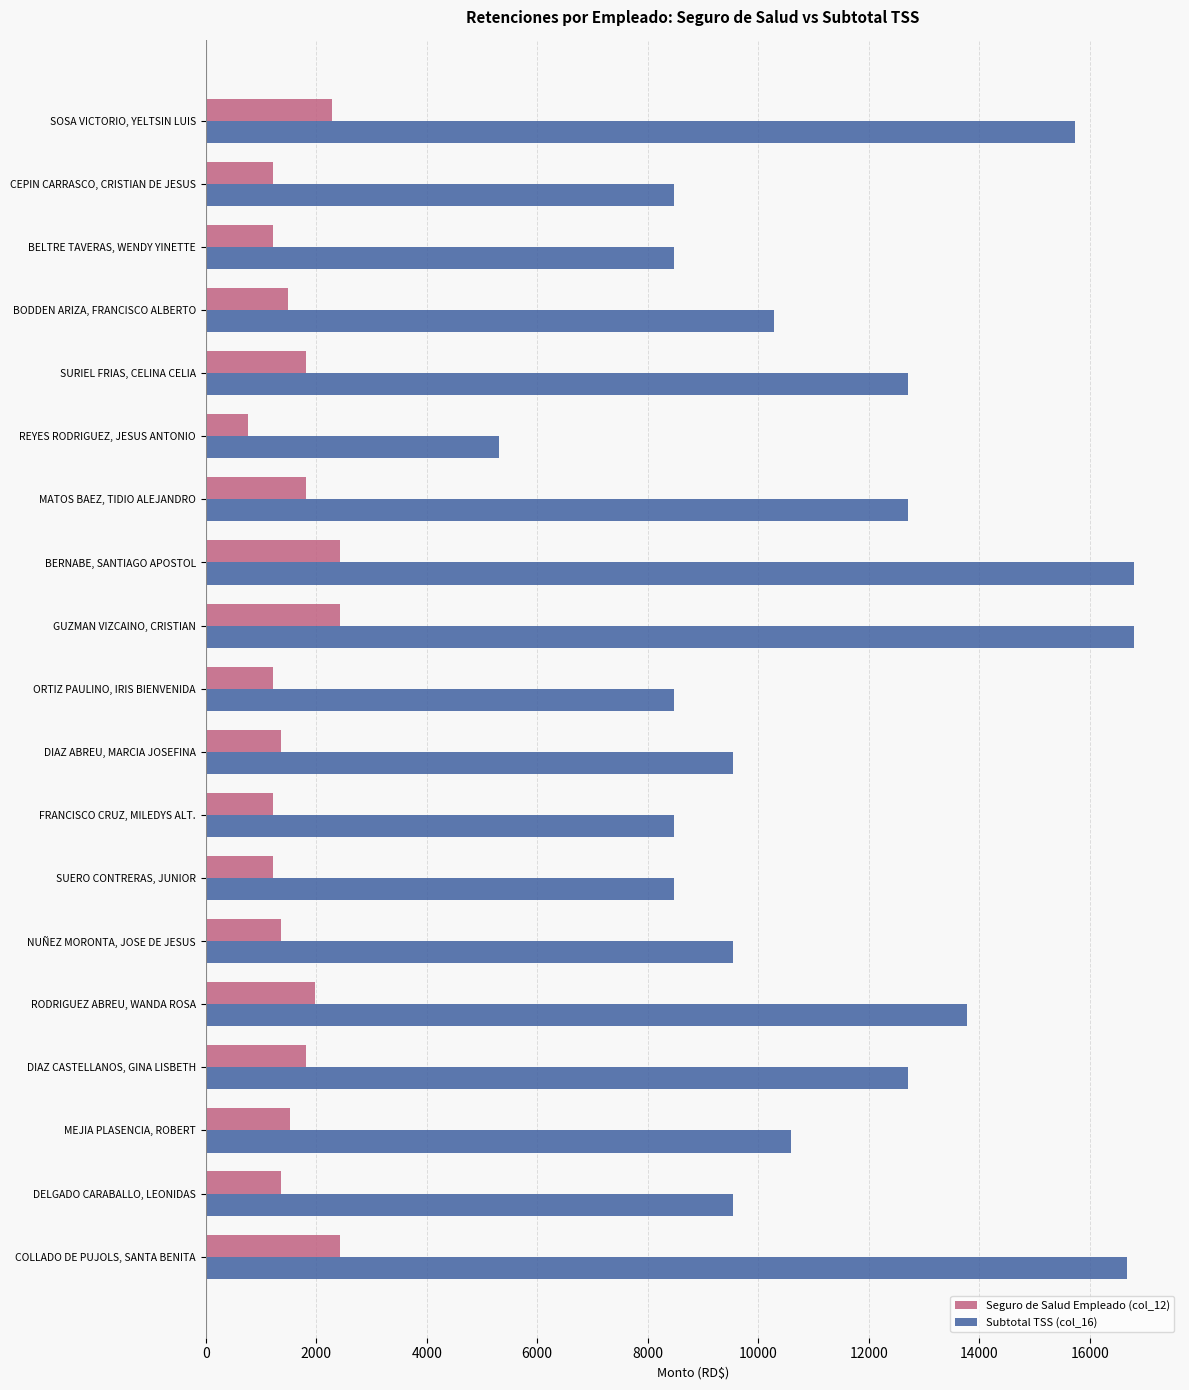

Which series changed the most between MATOS BAEZ, TIDIO ALEJANDRO and FRANCISCO CRUZ, MILEDYS ALT.?

Subtotal TSS (col_16)